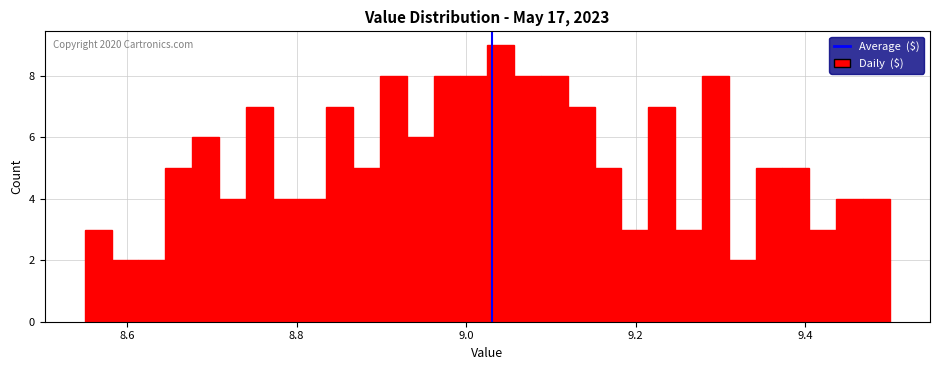

Around what value on the x-axis is the tallest bar? Give the approximate position of its centre, as read against the axis.

9.04